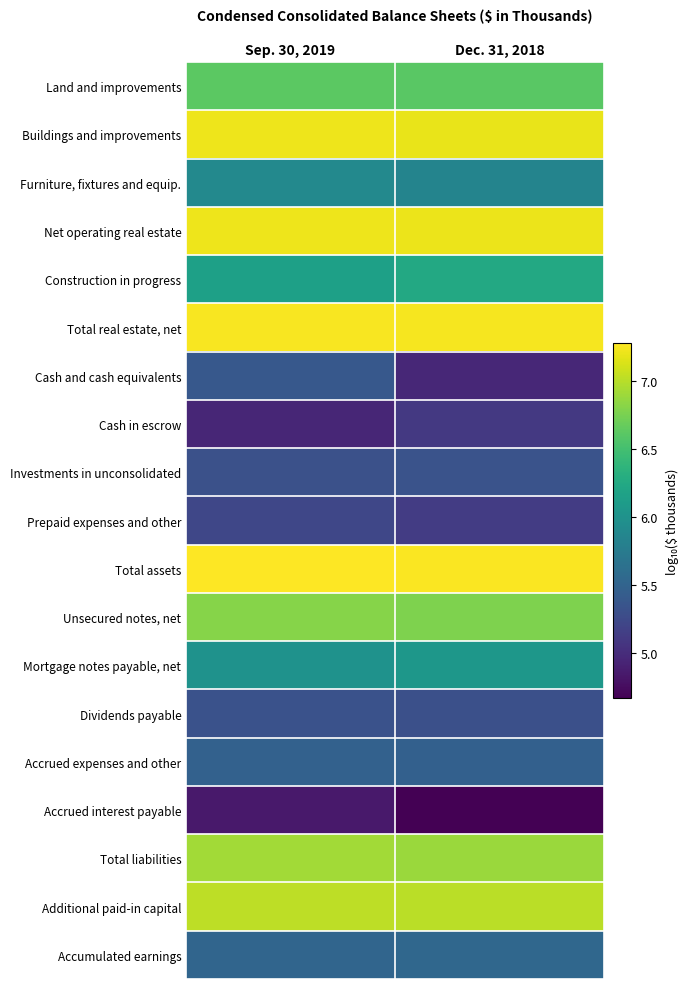

How many data points does each series have?

2